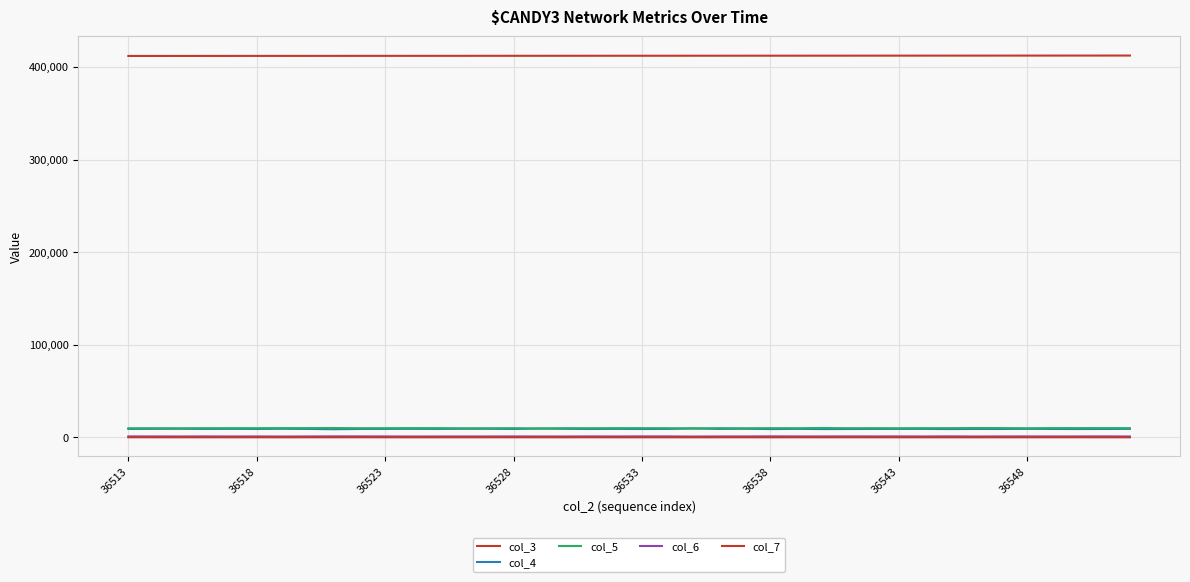

Count the number of data series in this chart.

5